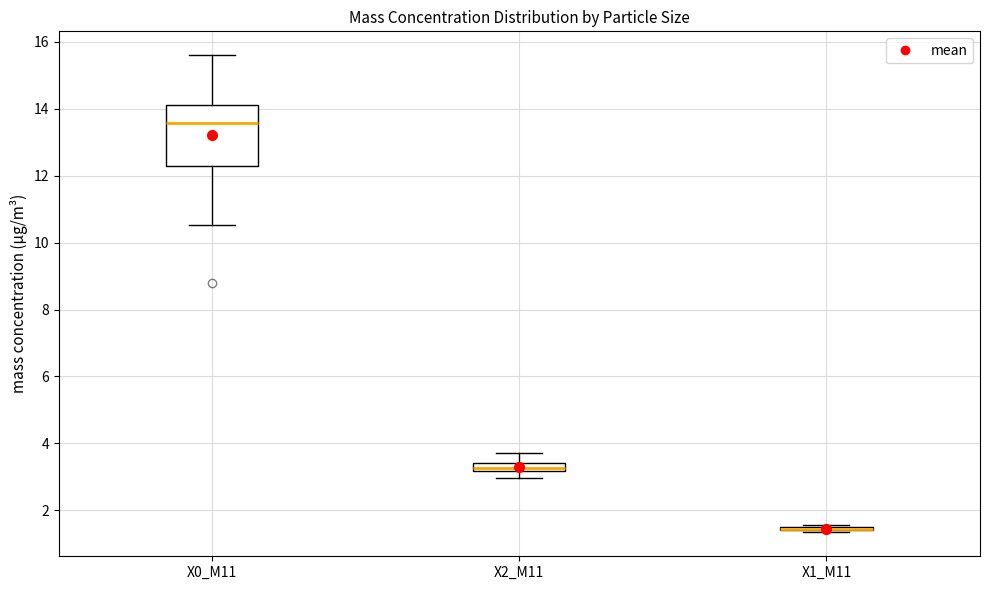

Which box is the tallest, from its lower edge to its upper edge?

X0_M11